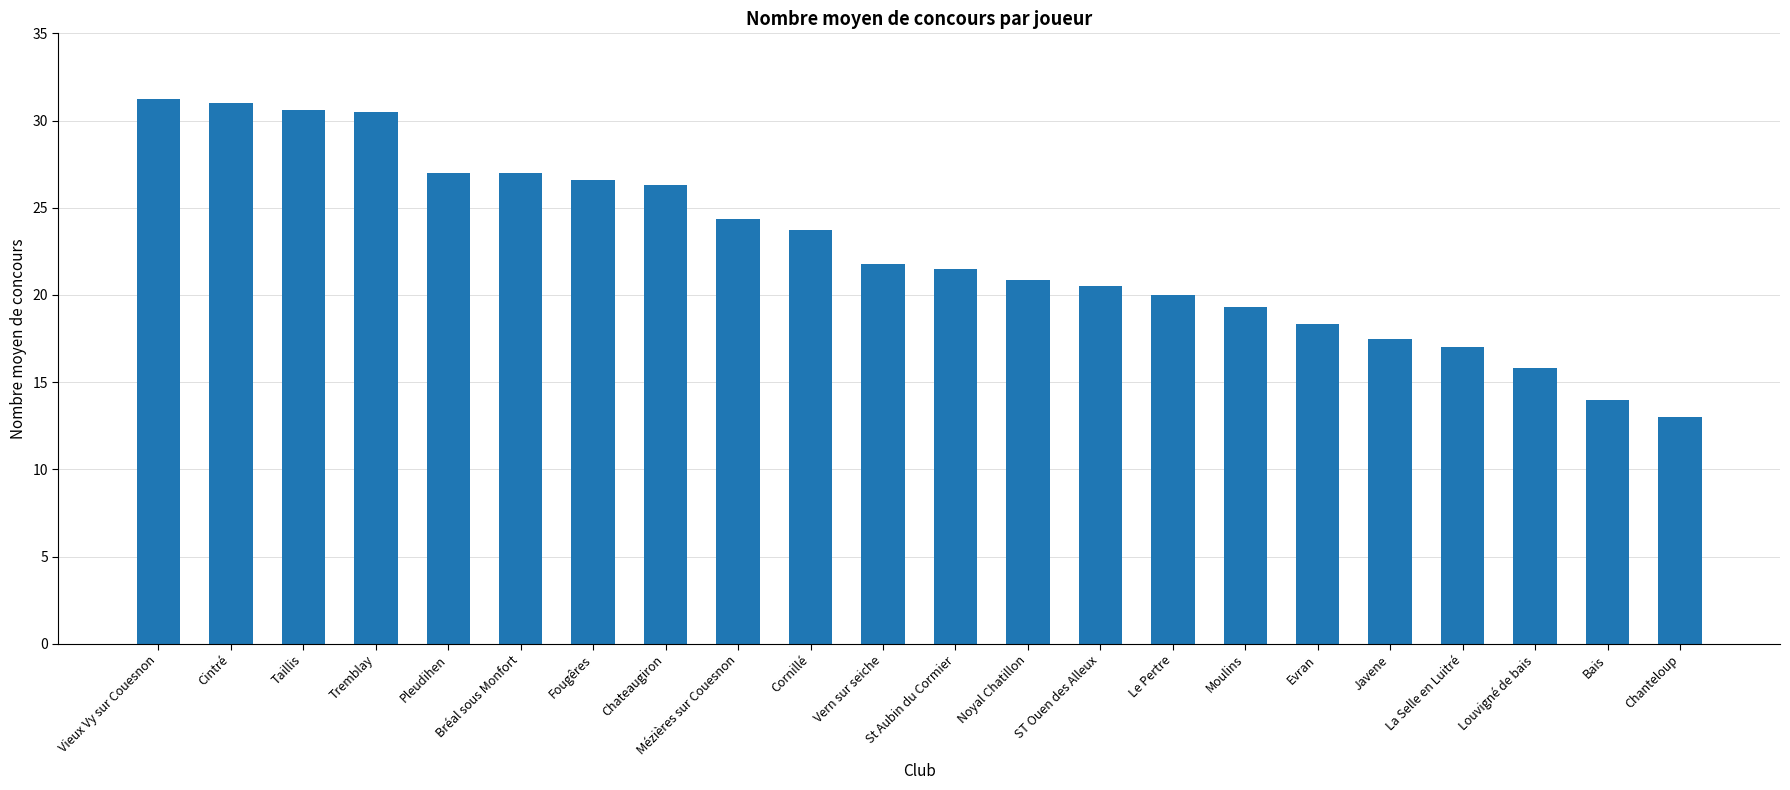

At which label is the value closest to 22?

Vern sur seiche